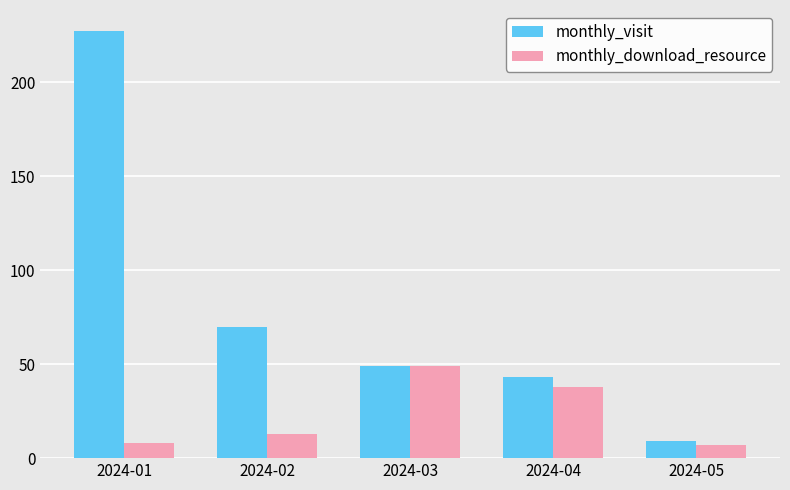

List the series in order of their overall mean, highest first.

monthly_visit, monthly_download_resource